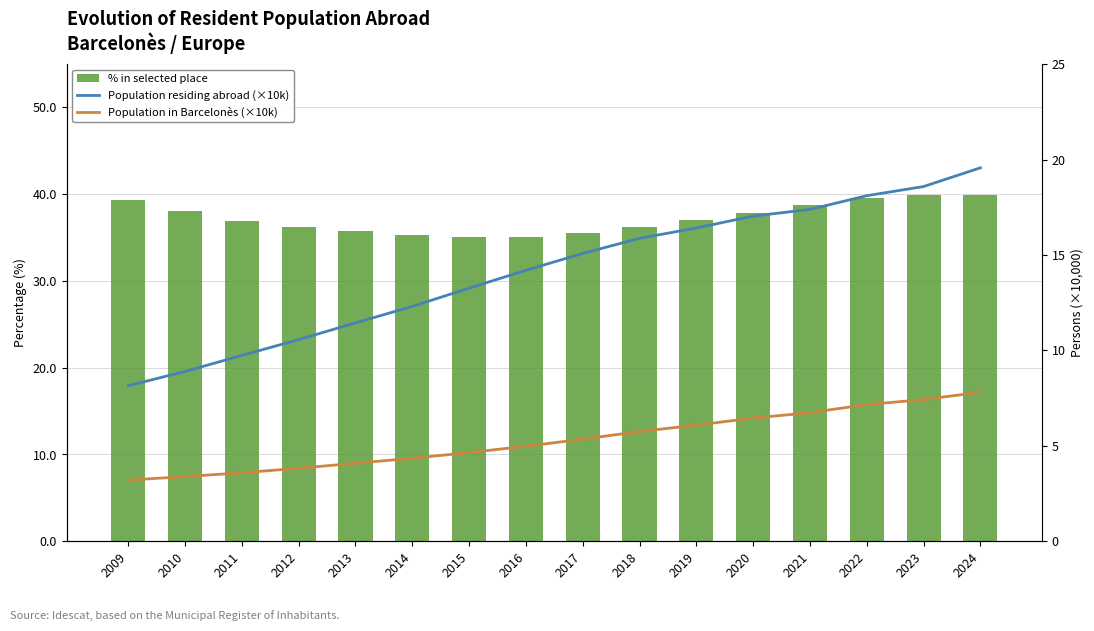

Which category has the lowest value in the Population in Barcelonès (×10k) series?

2009